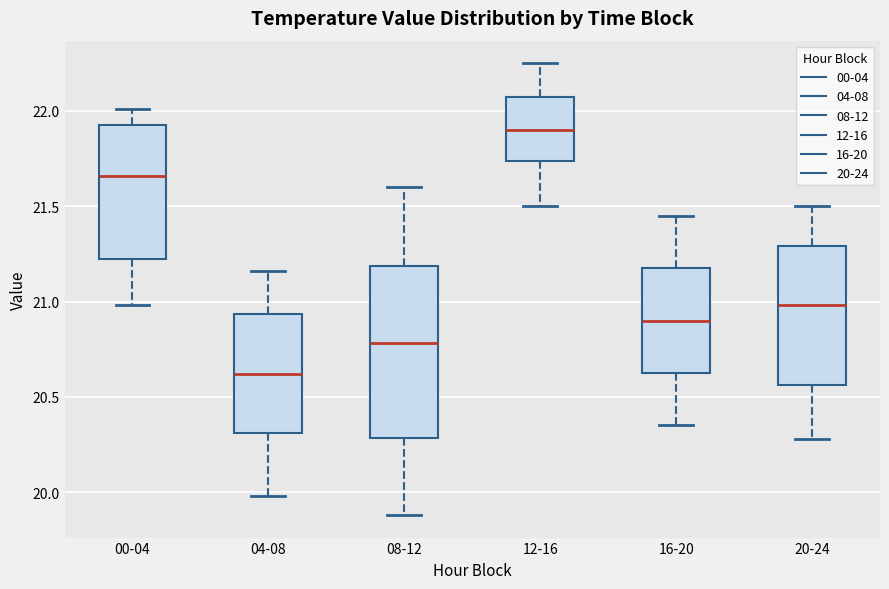

Which box is the tallest, from its lower edge to its upper edge?

08-12